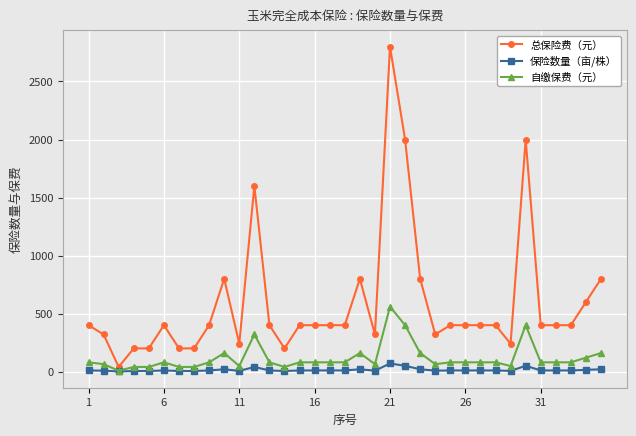

Which series has the largest total across all categories?

总保险费（元）